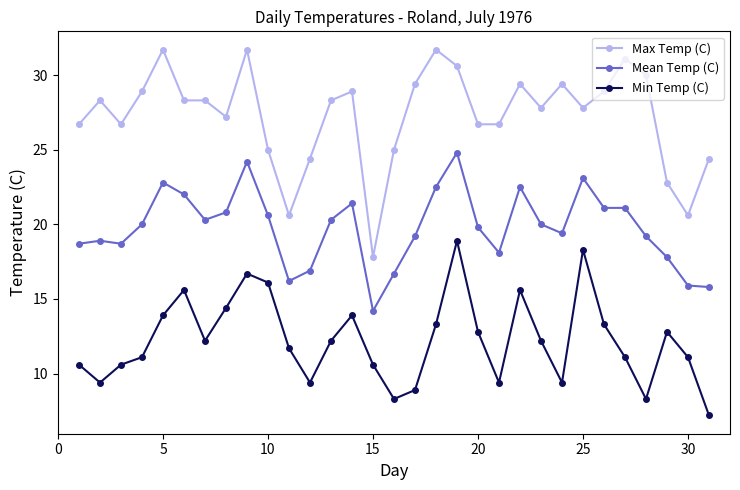

True or false: Max Temp (C) and Min Temp (C) intersect in this chart.

False